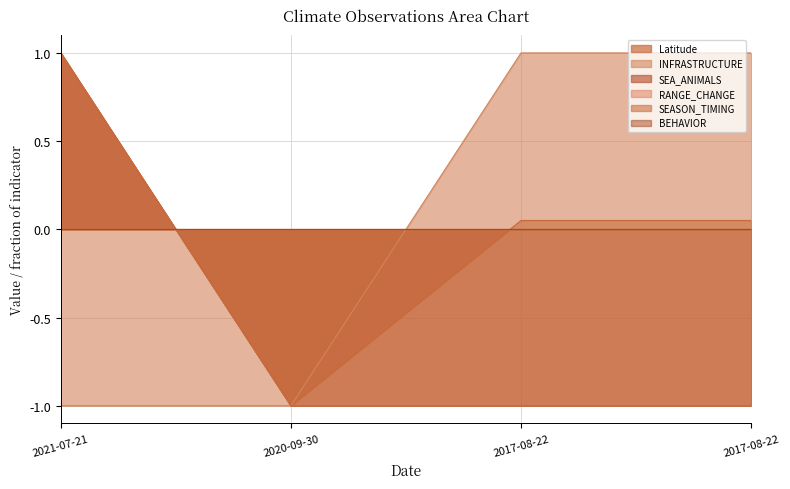

What is the label of the 4th point from the right?

2021-07-21